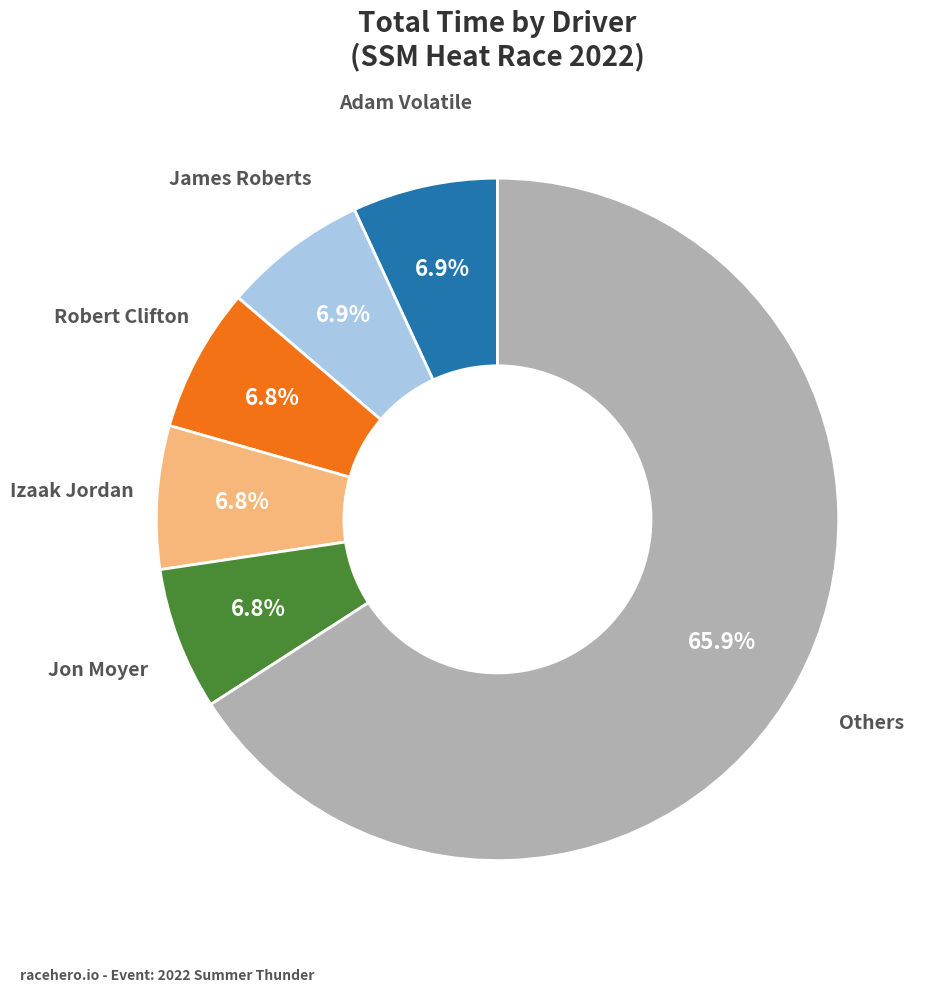

Is there any slice that represents more than half of the pie?

Yes